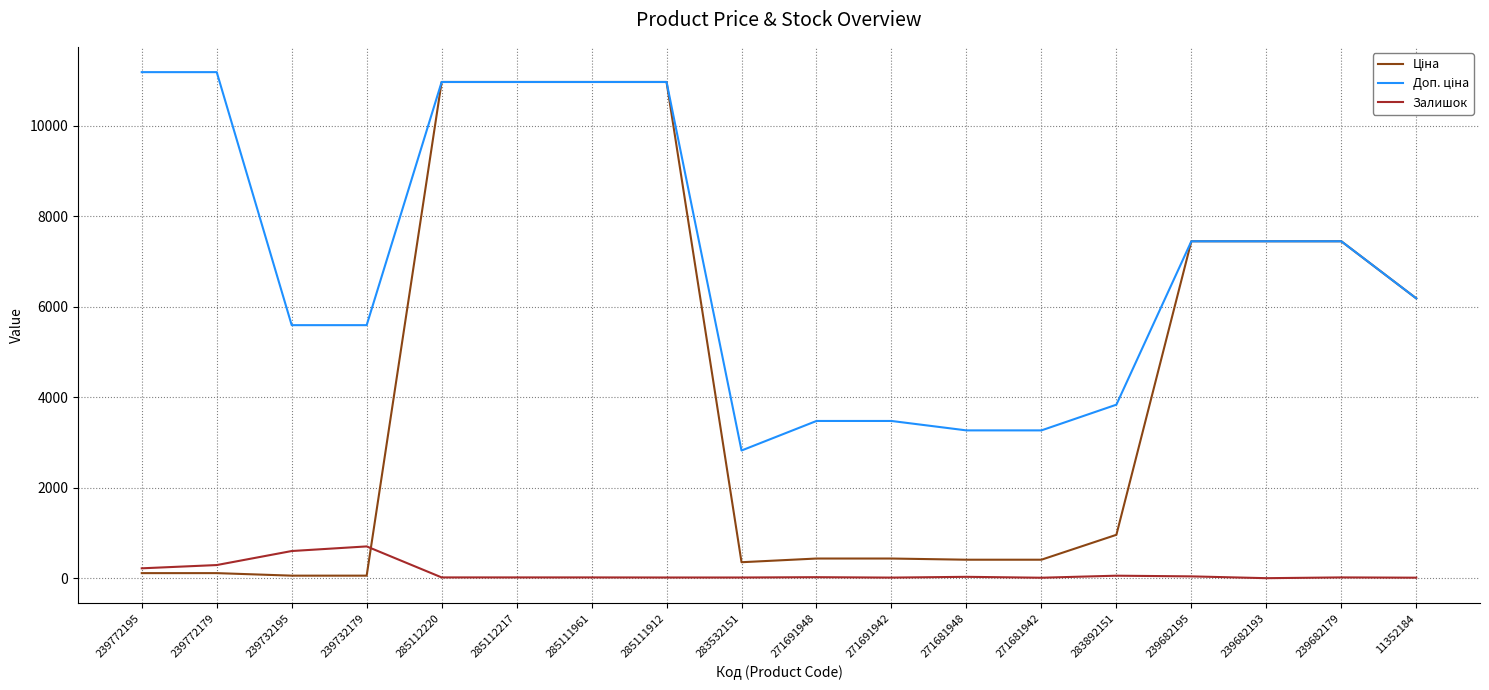

What is the maximum value shown in the chart?

11182.0